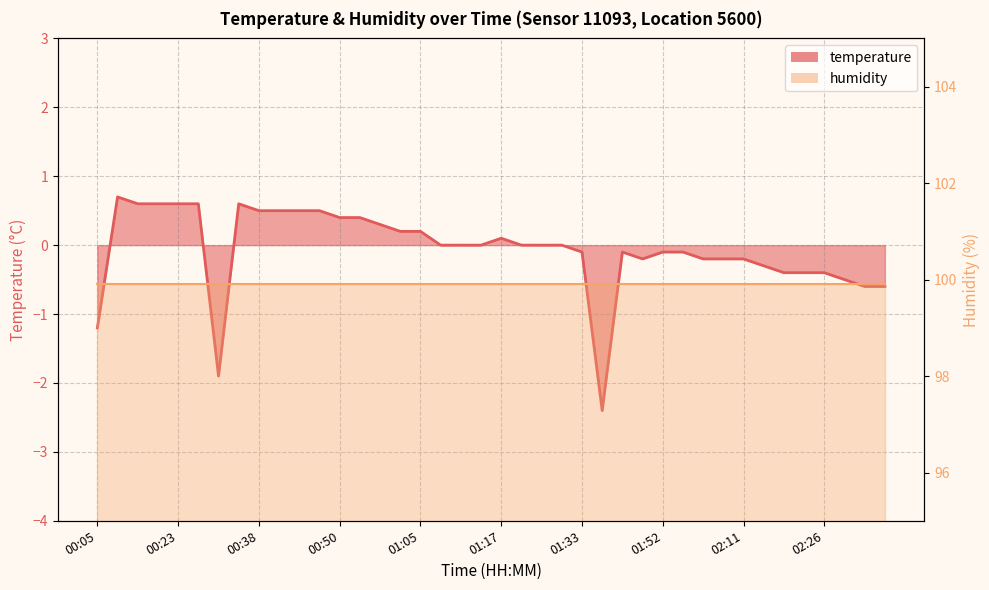

Where is the data nearest to the value 0?

01:08